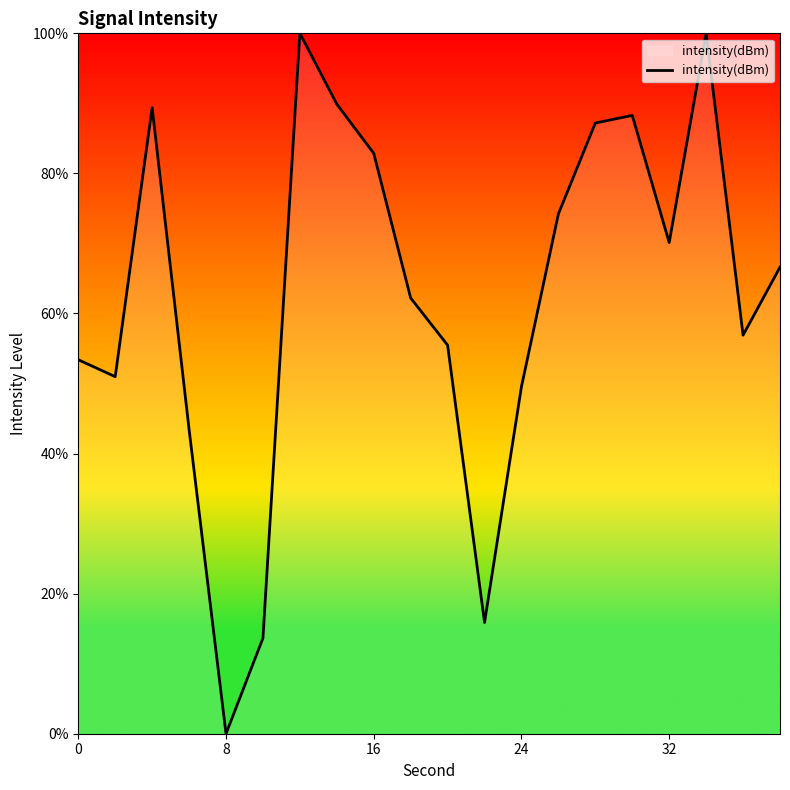

Does the chart display data point markers on the line(s)?

No